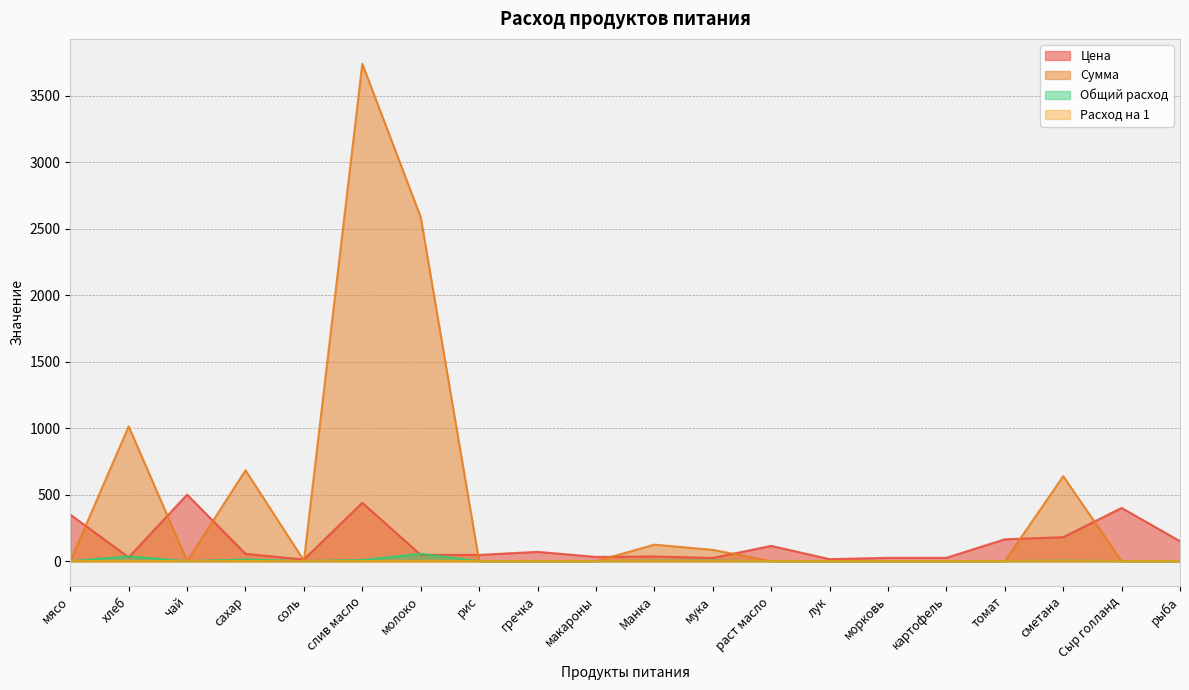

What position from the left is молоко?

7